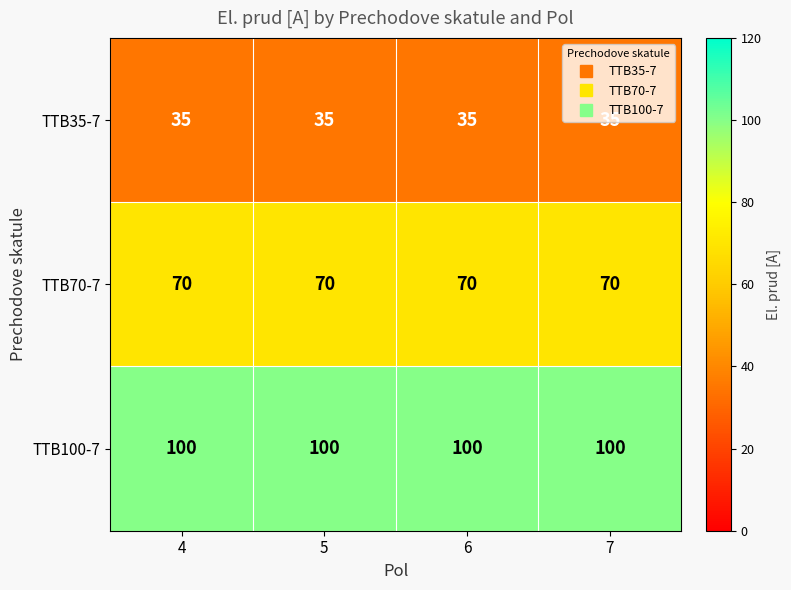

What is the minimum value shown in the chart?

35